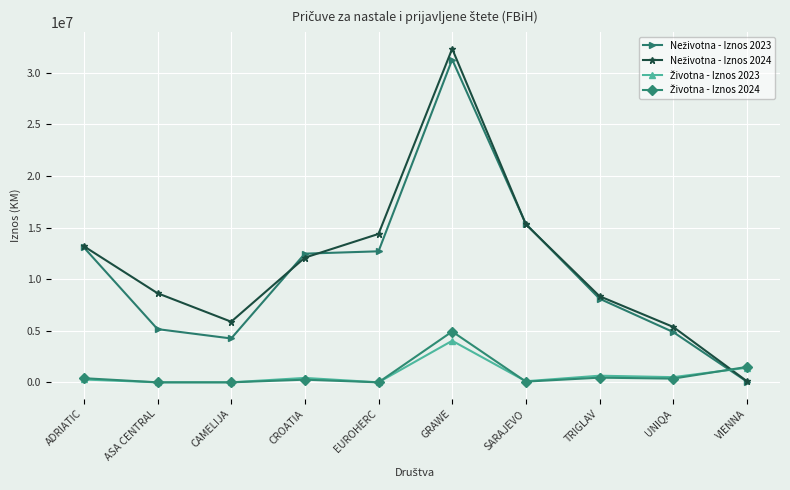

What is the greatest value displayed?

32333525